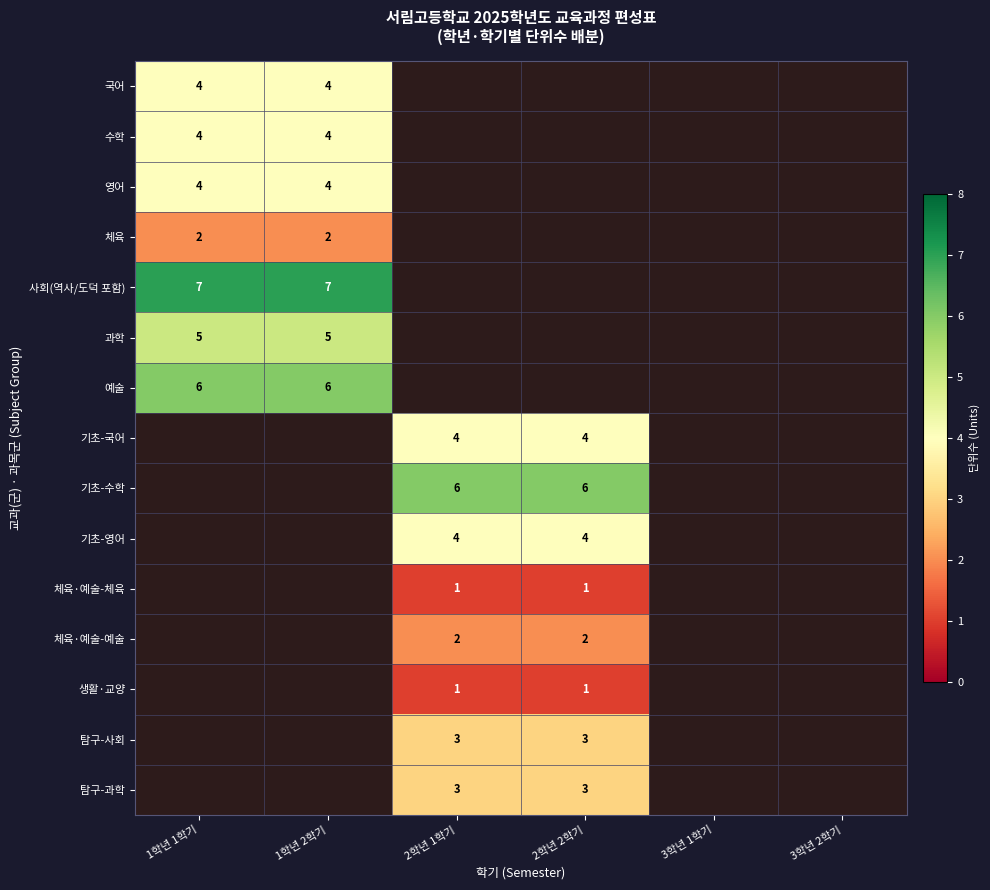

The value of 국어 at 1학년 2학기 is 4. True or false?

True